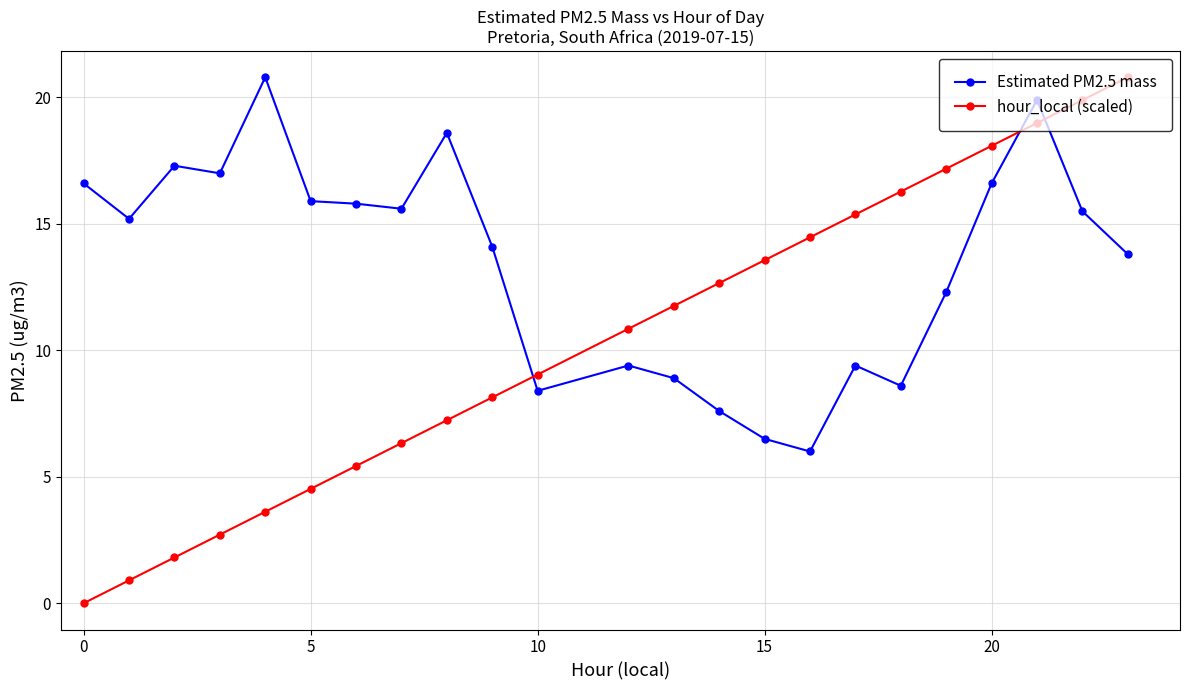

Which series has the largest total across all categories?

Estimated PM2.5 mass